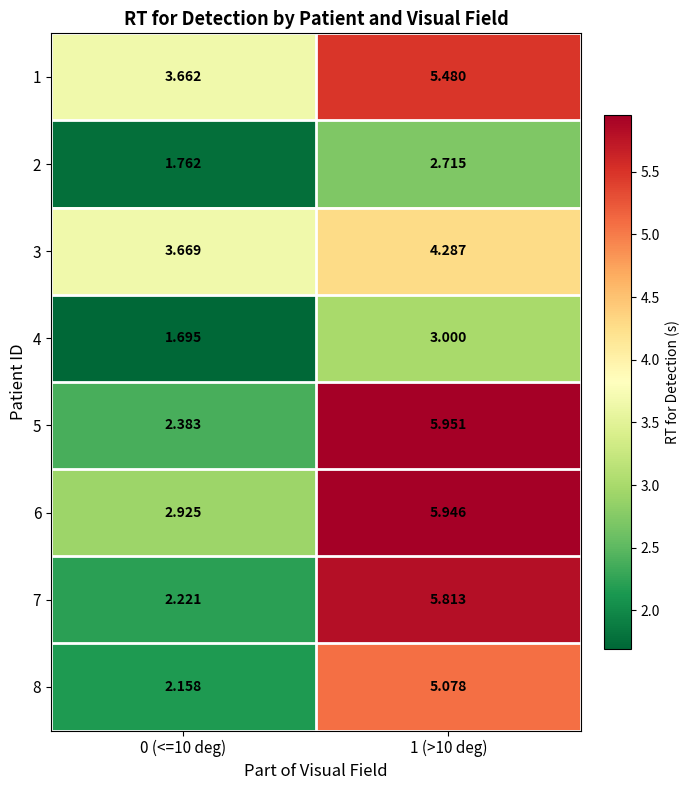

What is the difference between the highest and lowest values at 1 (>10 deg)?

3.2